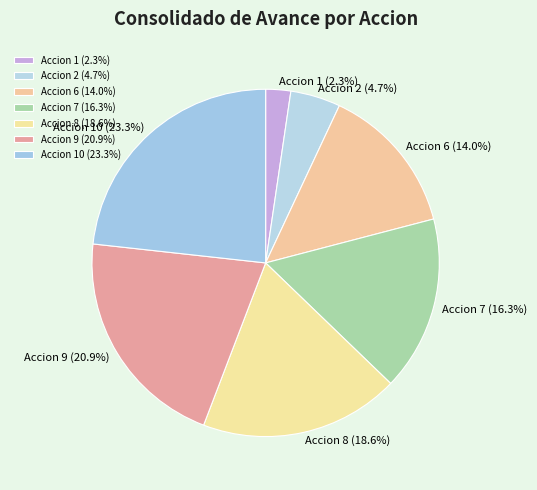

Which has a higher value, Accion 8 (18.6%) or Accion 10 (23.3%)?

Accion 10 (23.3%)